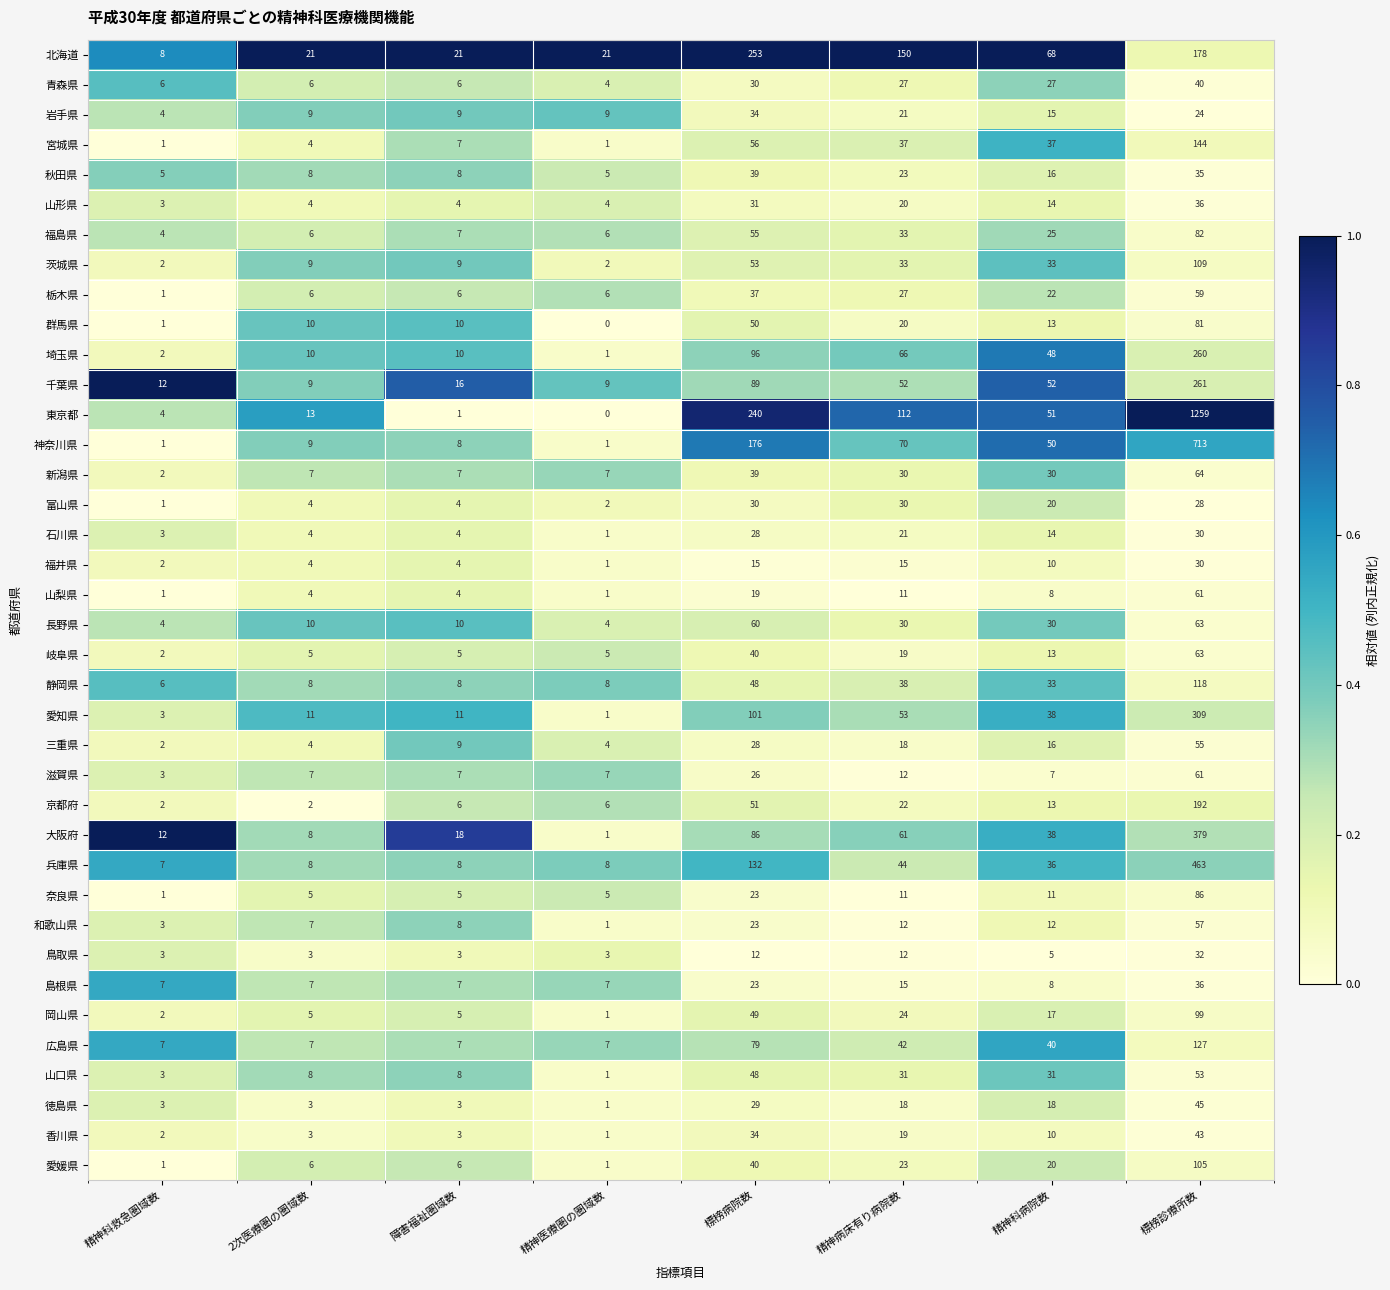

What is the average value of the 山梨県 series?

14